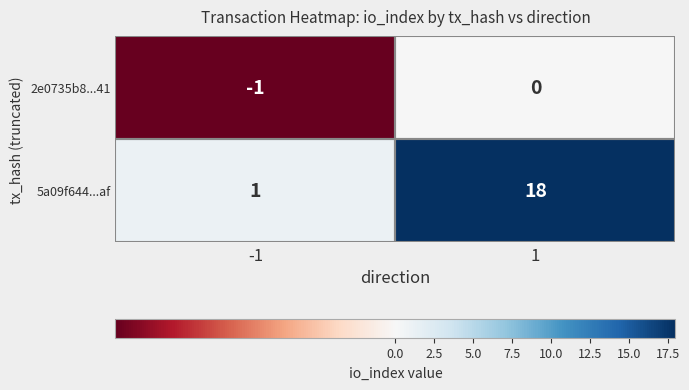

What is the average value of the 5a09f644...af series?

10